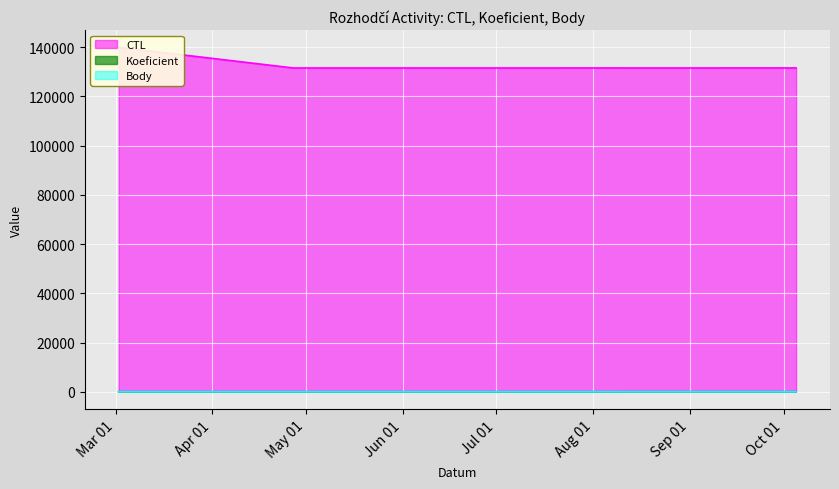

What is the value of the CTL point at the 5th from the left?

131512